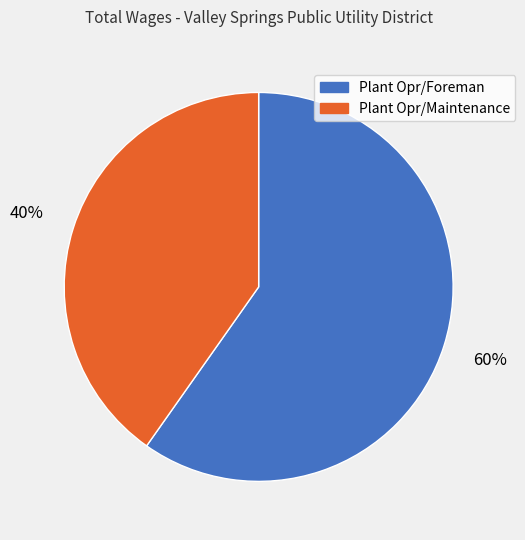

Rank the categories by value from lowest to highest.

Plant Opr/Maintenance, Plant Opr/Foreman